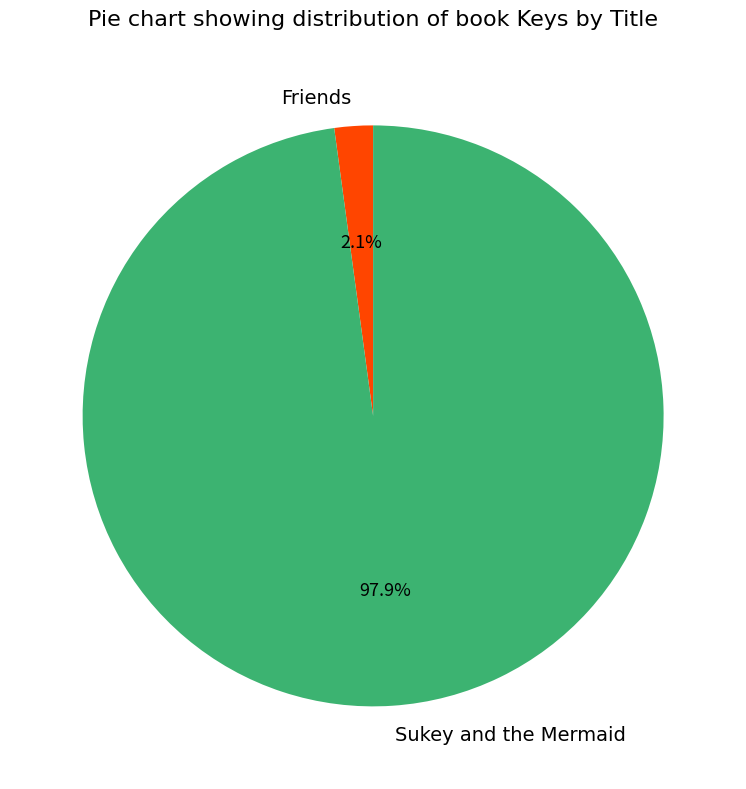

True or false: Sukey and the Mermaid accounts for 84% of the total.

False